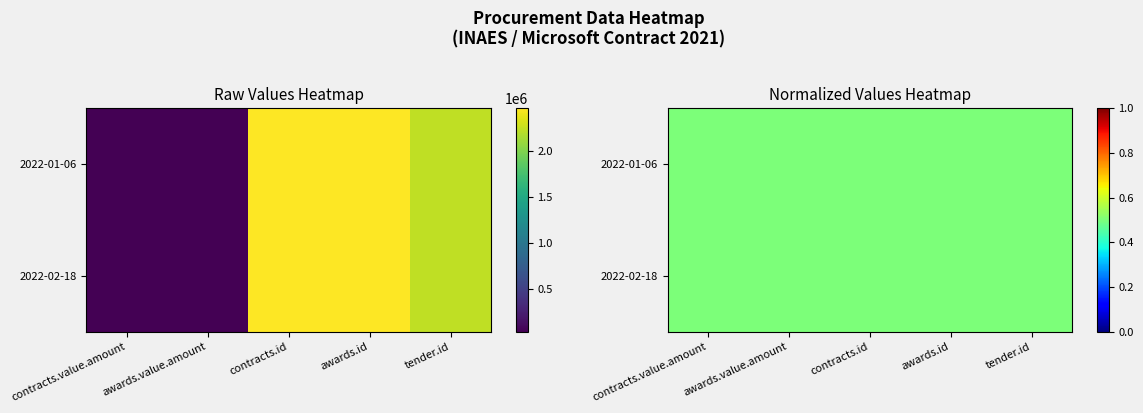

Reading left to right, extract all data points from this chart.

2022-01-06: 32494.5	32494.5	2466121.0	2466121.0	2236404.0
2022-02-18: 32494.5	32494.5	2466121.0	2466121.0	2236404.0